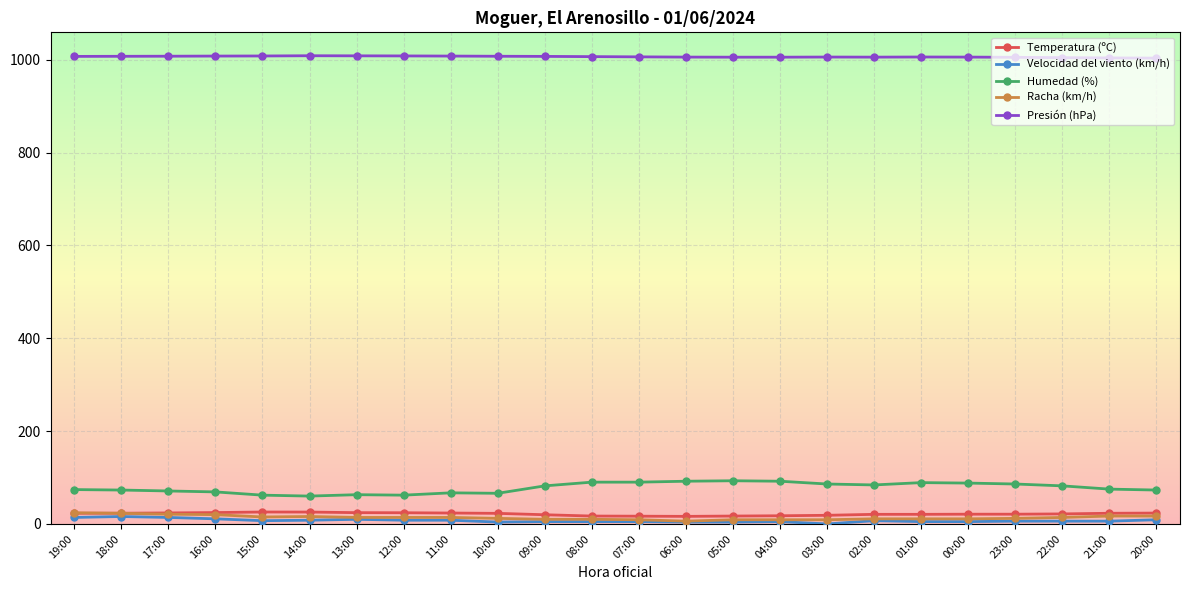

Which series has the widest spread of values?

Humedad (%)